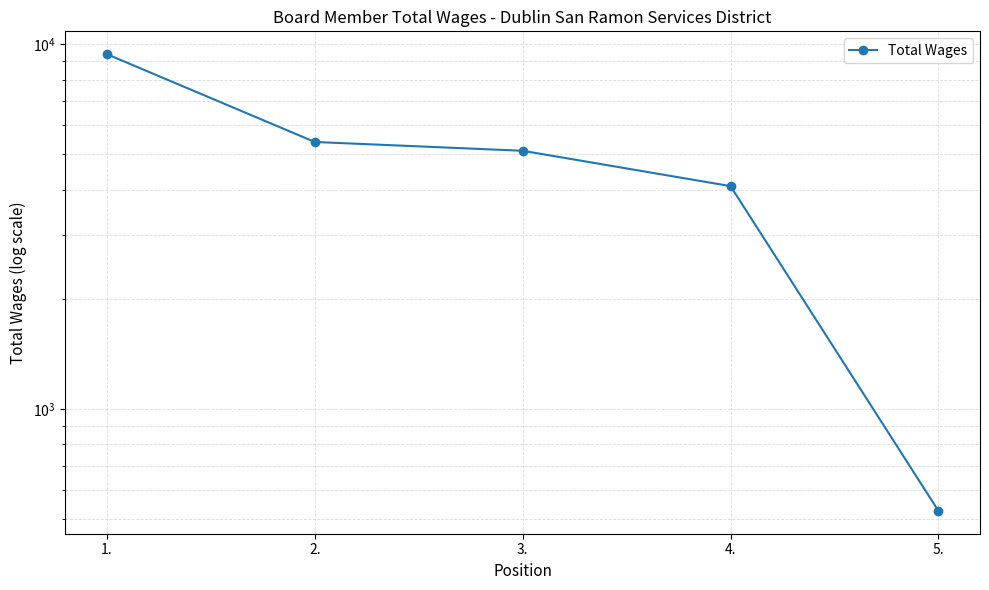

True or false: the data has more than 1 interior local peaks.

False